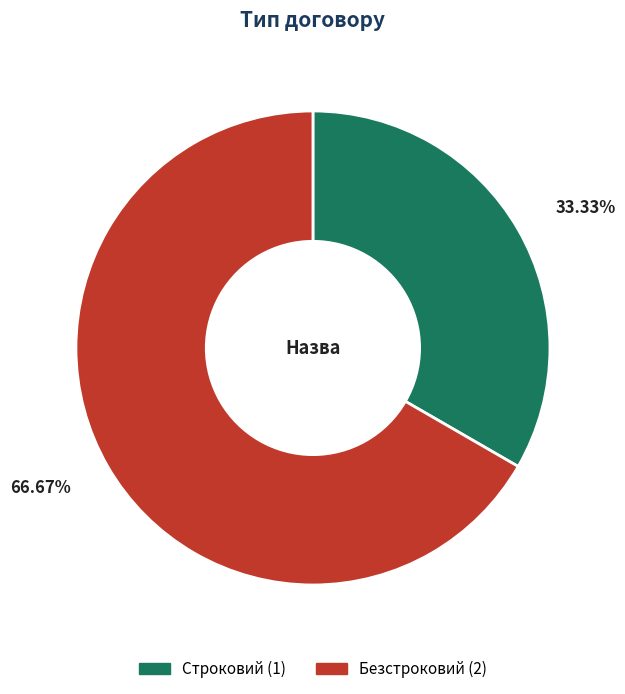

True or false: Строковий accounts for 33% of the total.

True